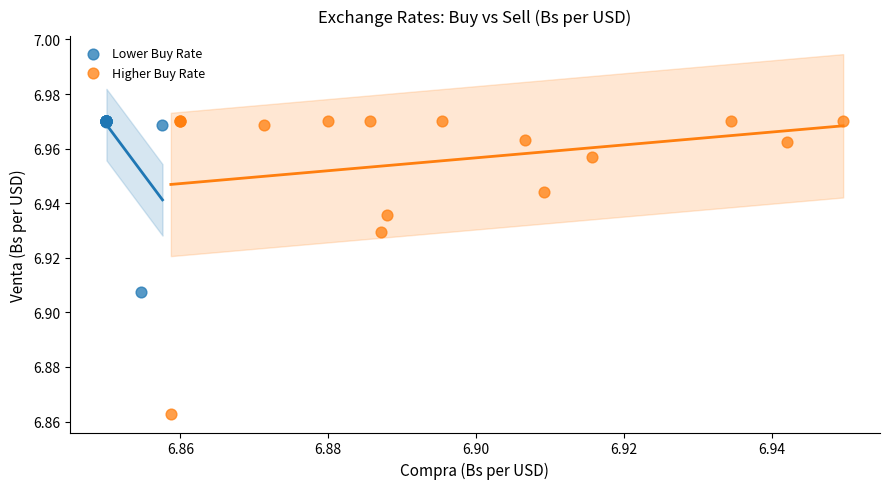

Which series has the widest spread of Y values?

Higher Buy Rate